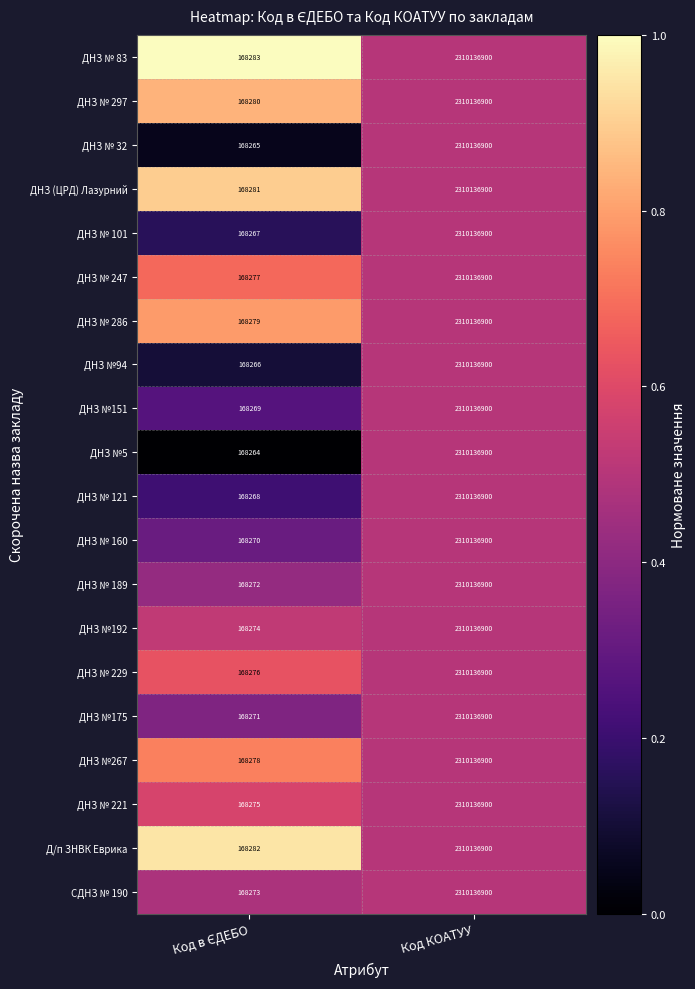

Which series has the largest total across all categories?

ДНЗ № 83